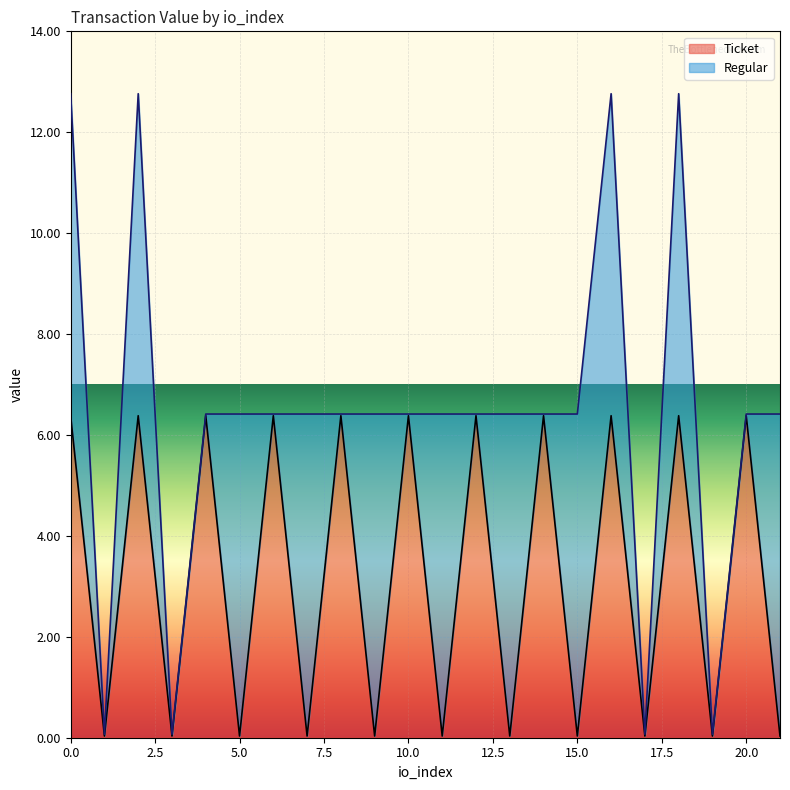

What is the change in value from 6 to 13?

-6.3